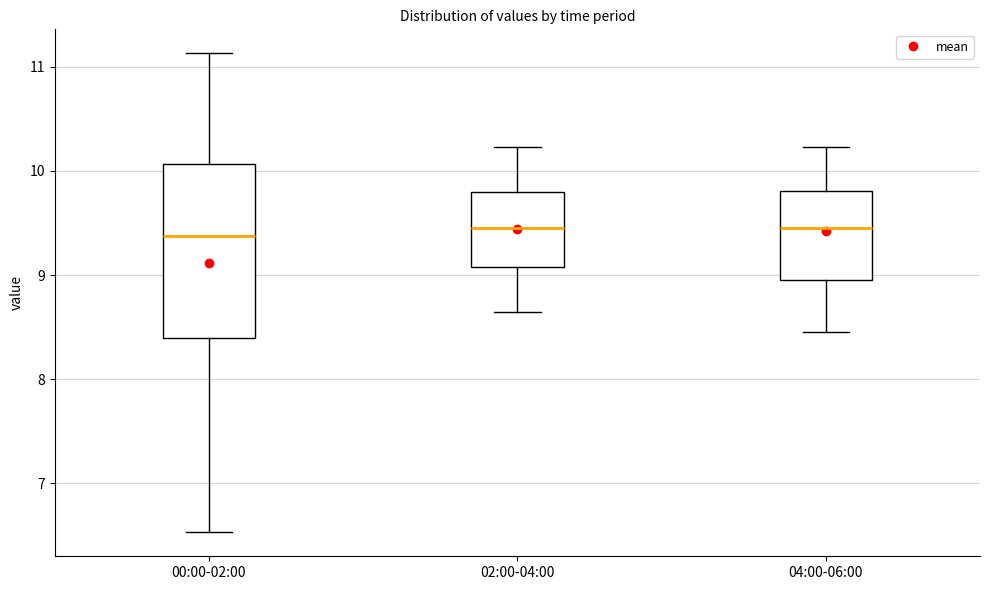

Reading left to right, read every box against the y-axis: the position of its median line, the range the box covers, and the ends of its whiskers. The values are not printed on the chart, so give them approximately, as read against the axis.

00:00-02:00: median 9.4, box 8.4 to 10.1, whiskers 6.5 to 11.1
02:00-04:00: median 9.5, box 9.1 to 9.8, whiskers 8.7 to 10.2
04:00-06:00: median 9.5, box 9.0 to 9.8, whiskers 8.5 to 10.2